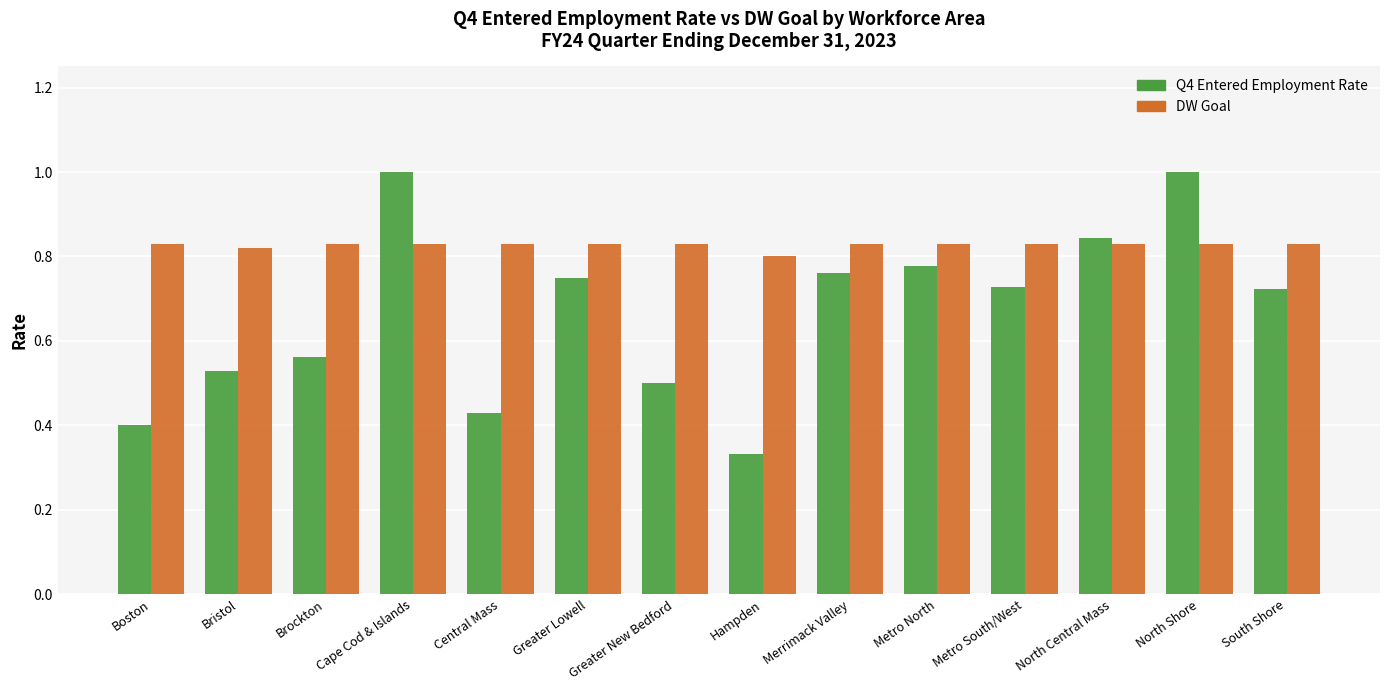

Between Greater Lowell and Greater New Bedford, which series saw the biggest shift?

Q4 Entered Employment Rate